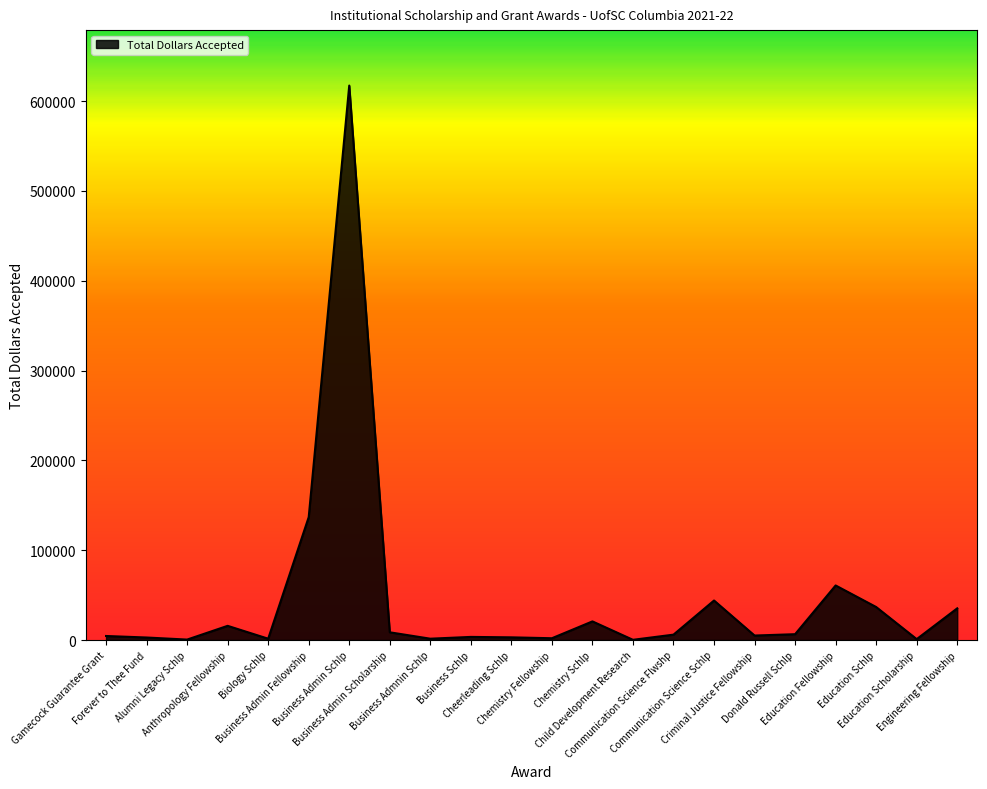

What is the difference between the maximum and minimum values?

617004.7